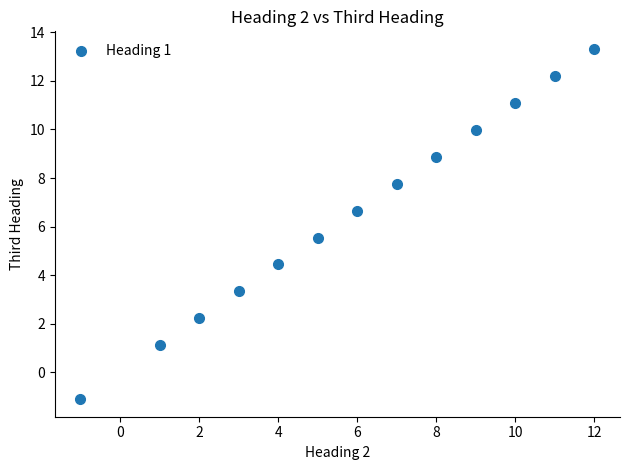

Count the number of points in this scatter plot.

13